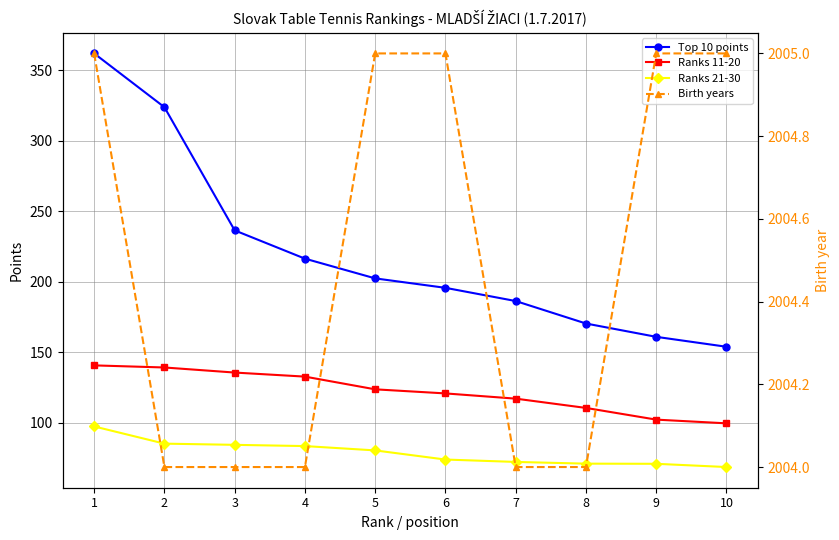

True or false: Birth years has more than 2 interior local peaks.

False